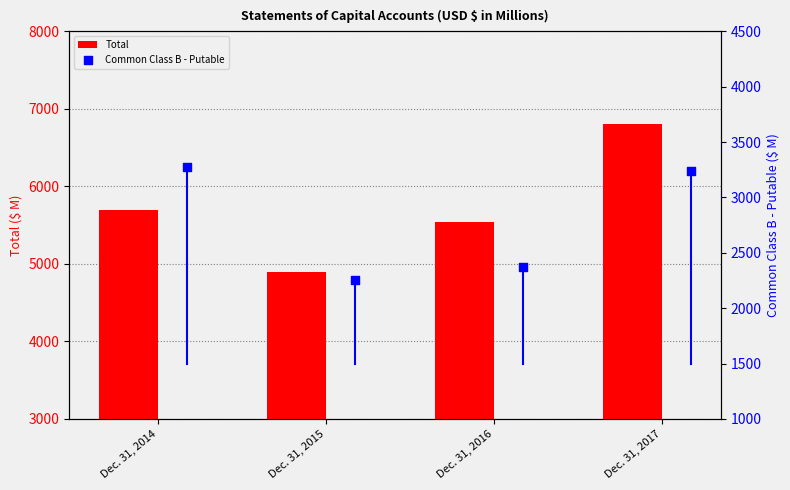

List the labels in order of Total value, largest first.

Dec. 31, 2017, Dec. 31, 2014, Dec. 31, 2016, Dec. 31, 2015